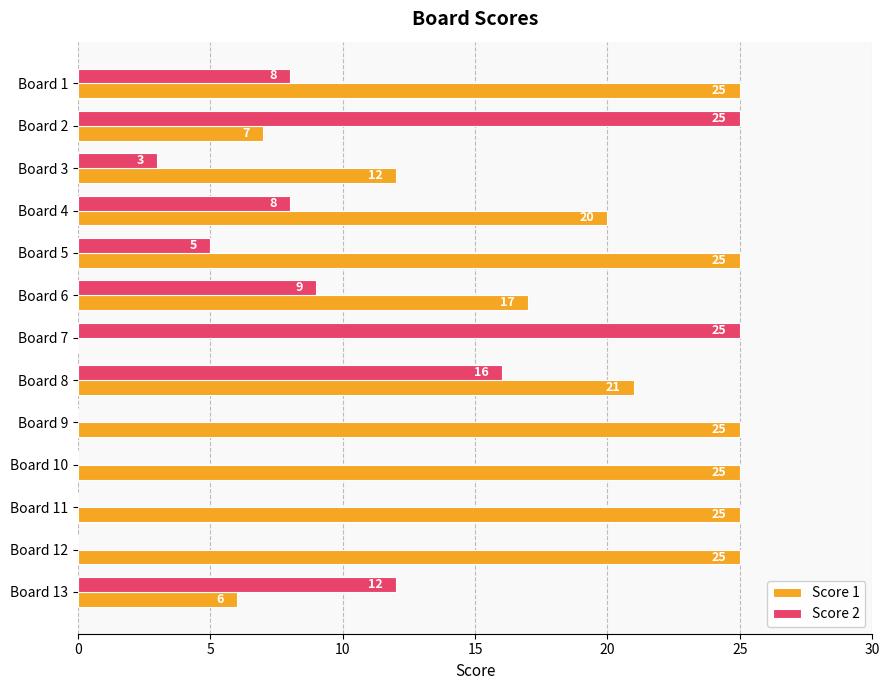

What is the sum of all Score 2 values?

111